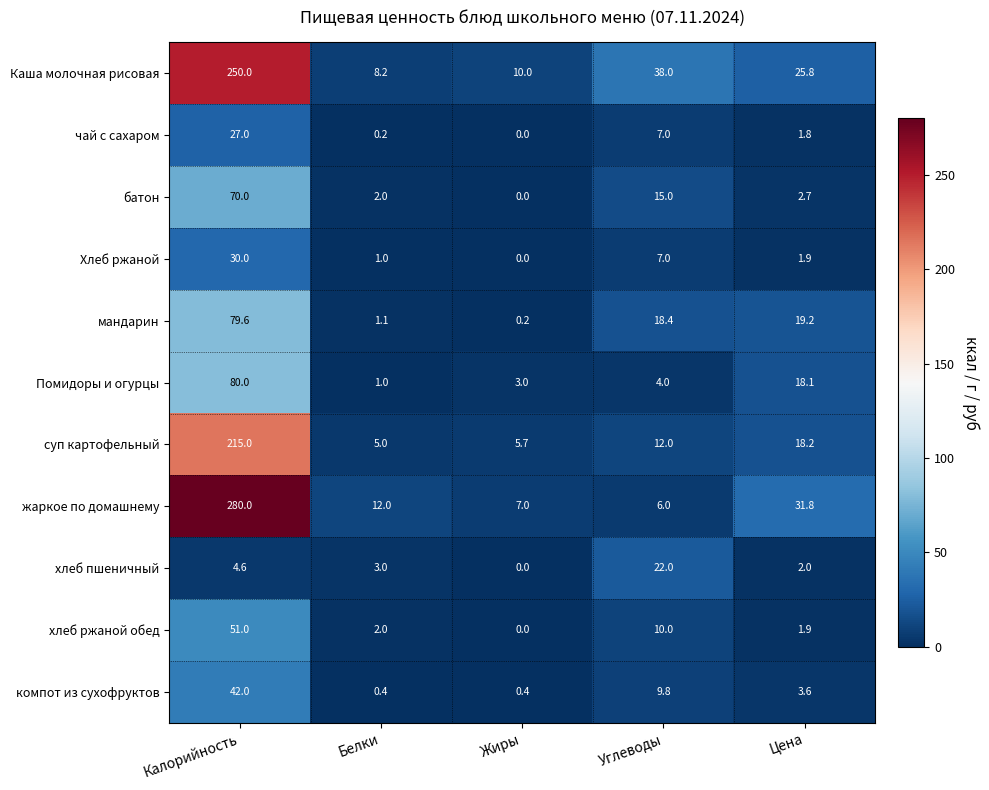

Which category has the highest value across all series?

Калорийность